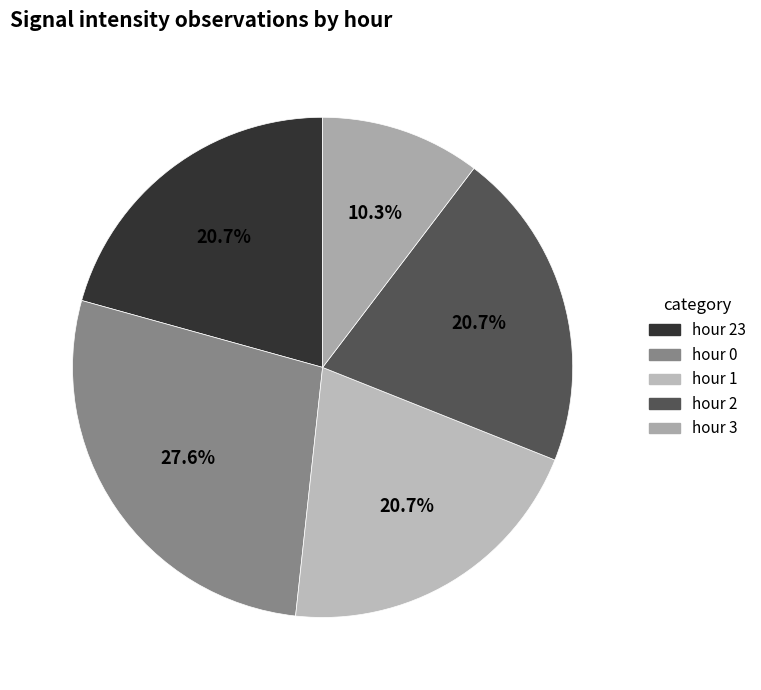

Is there a majority slice in this chart?

No